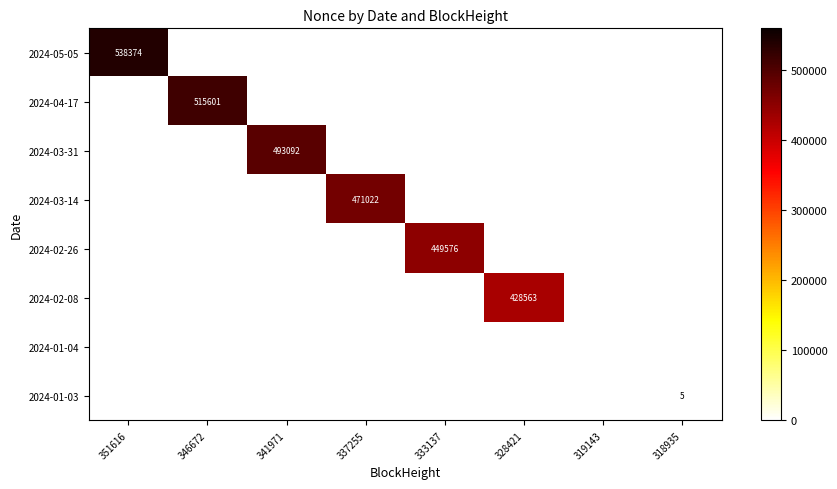

Between 333137 and 319143, which is larger?

333137